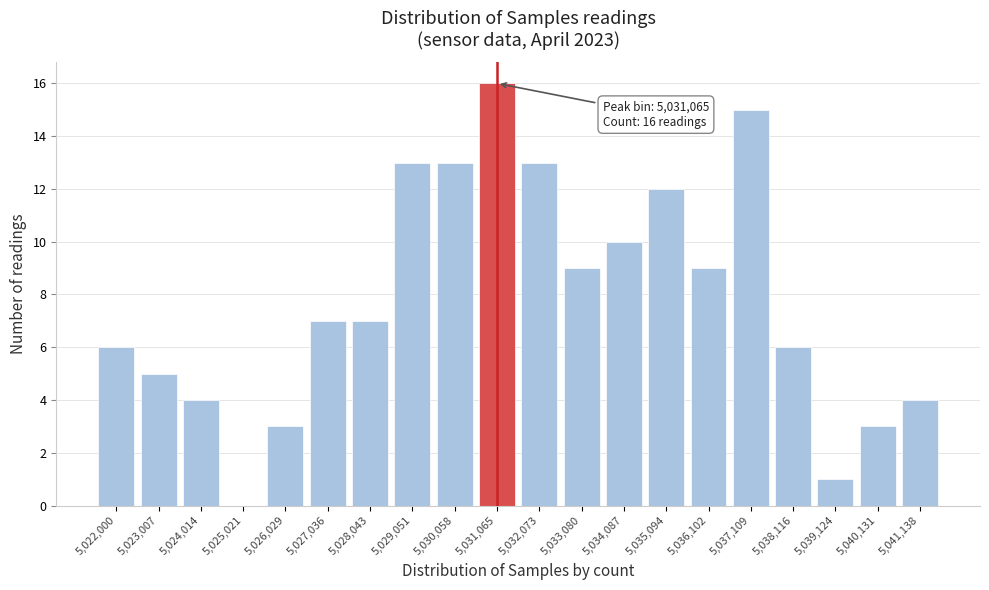

Reading right to left, extract all data points from this chart.

5,041,138=4	5,040,131=3	5,039,124=1	5,038,116=6	5,037,109=15	5,036,102=9	5,035,094=12	5,034,087=10	5,033,080=9	5,032,073=13	5,031,065=16	5,030,058=13	5,029,051=13	5,028,043=7	5,027,036=7	5,026,029=3	5,025,021=0	5,024,014=4	5,023,007=5	5,022,000=6